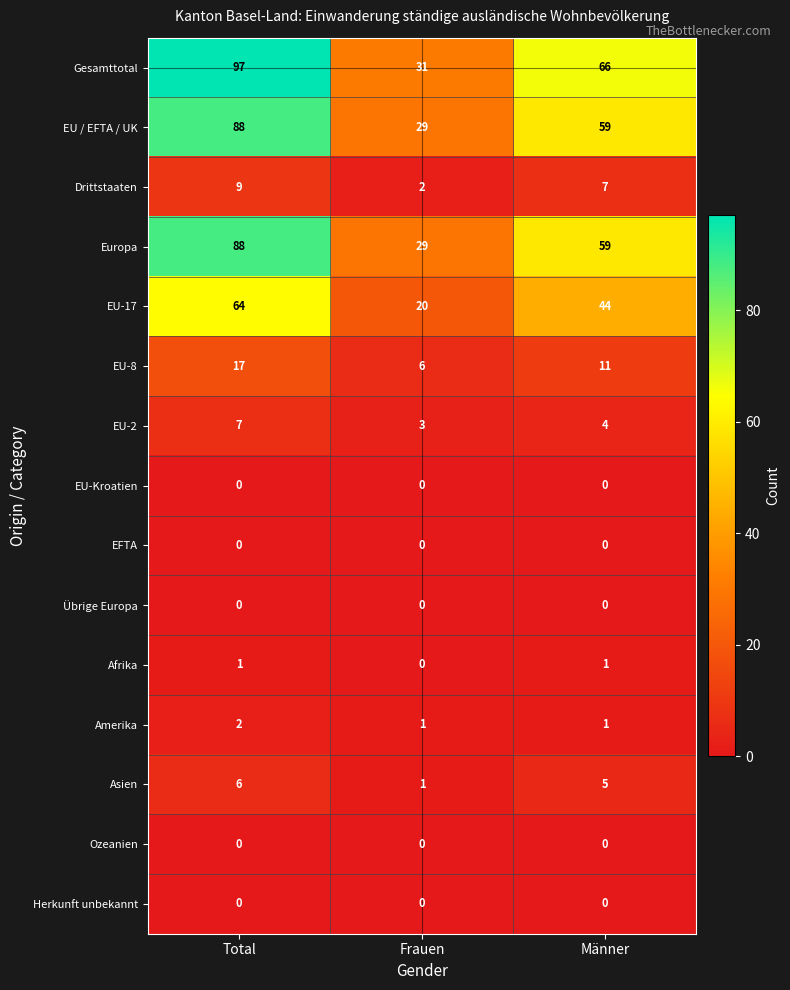

Which series has the widest spread of values?

Gesamttotal